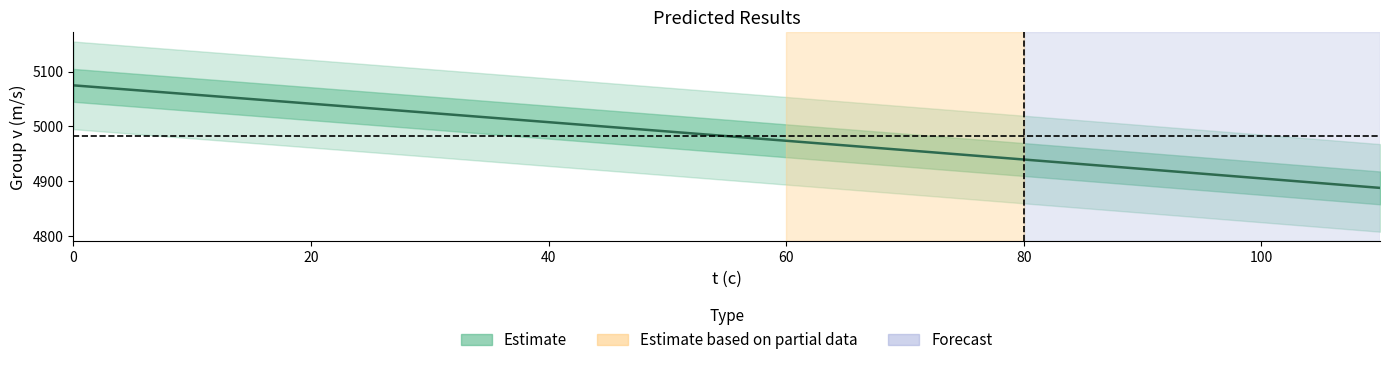

True or false: the data shows 2846.5 at 0.

False